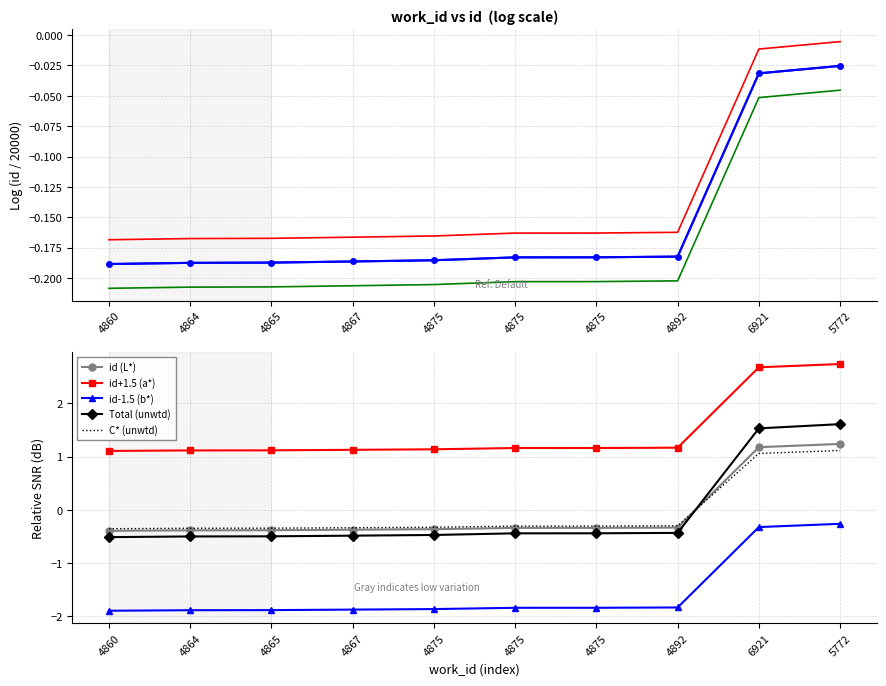

What is the average value?

1.5